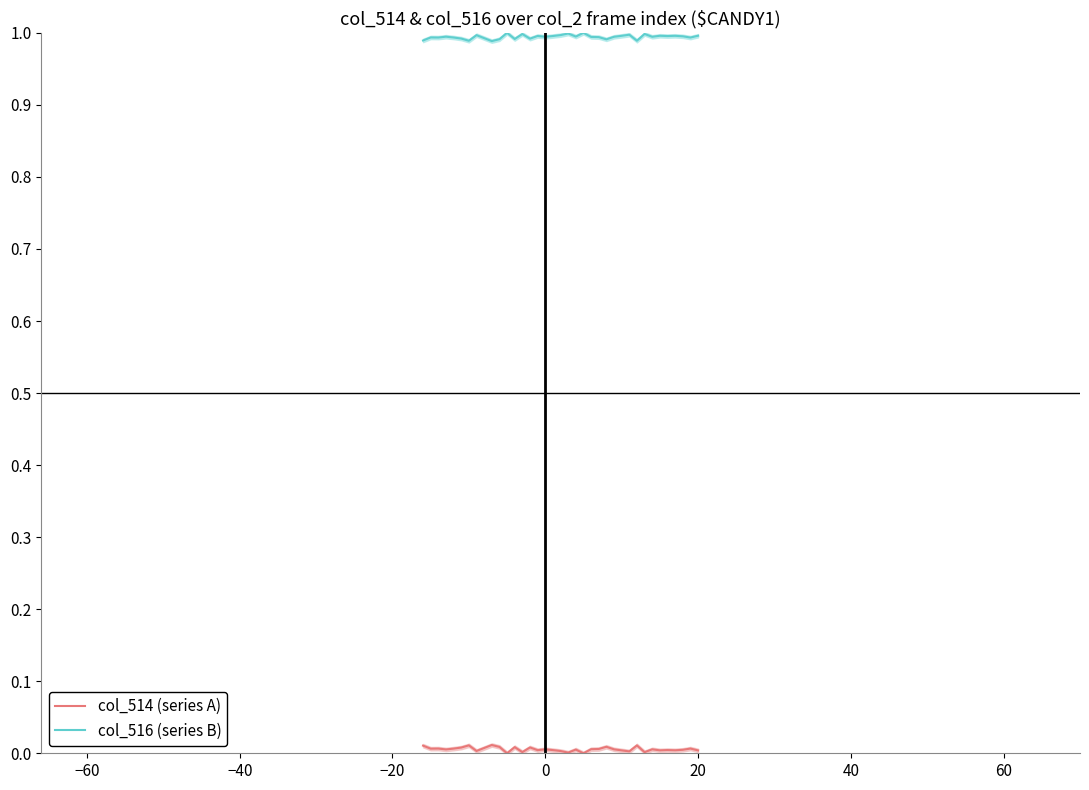

Reading left to right, list all the values displayed in this chart.

col_514 (series A): 0.0	0.0	0.0	0.0	0.0	0.0	0.0	0.0	0.0	0.0	0.0	0.0	0.0	0.0	0.0	0.0	0.0	0.0	0.0	0.0	0.0	0.0	0.0	0.0	0.0	0.0	0.0	0.0	0.0	0.0	0.0	0.0	0.0	0.0	0.0	0.0	0.0
col_516 (series B): 1.0	1.0	1.0	1.0	1.0	1.0	1.0	1.0	1.0	1.0	1.0	1.0	1.0	1.0	1.0	1.0	1.0	1.0	1.0	1.0	1.0	1.0	1.0	1.0	1.0	1.0	1.0	1.0	1.0	1.0	1.0	1.0	1.0	1.0	1.0	1.0	1.0